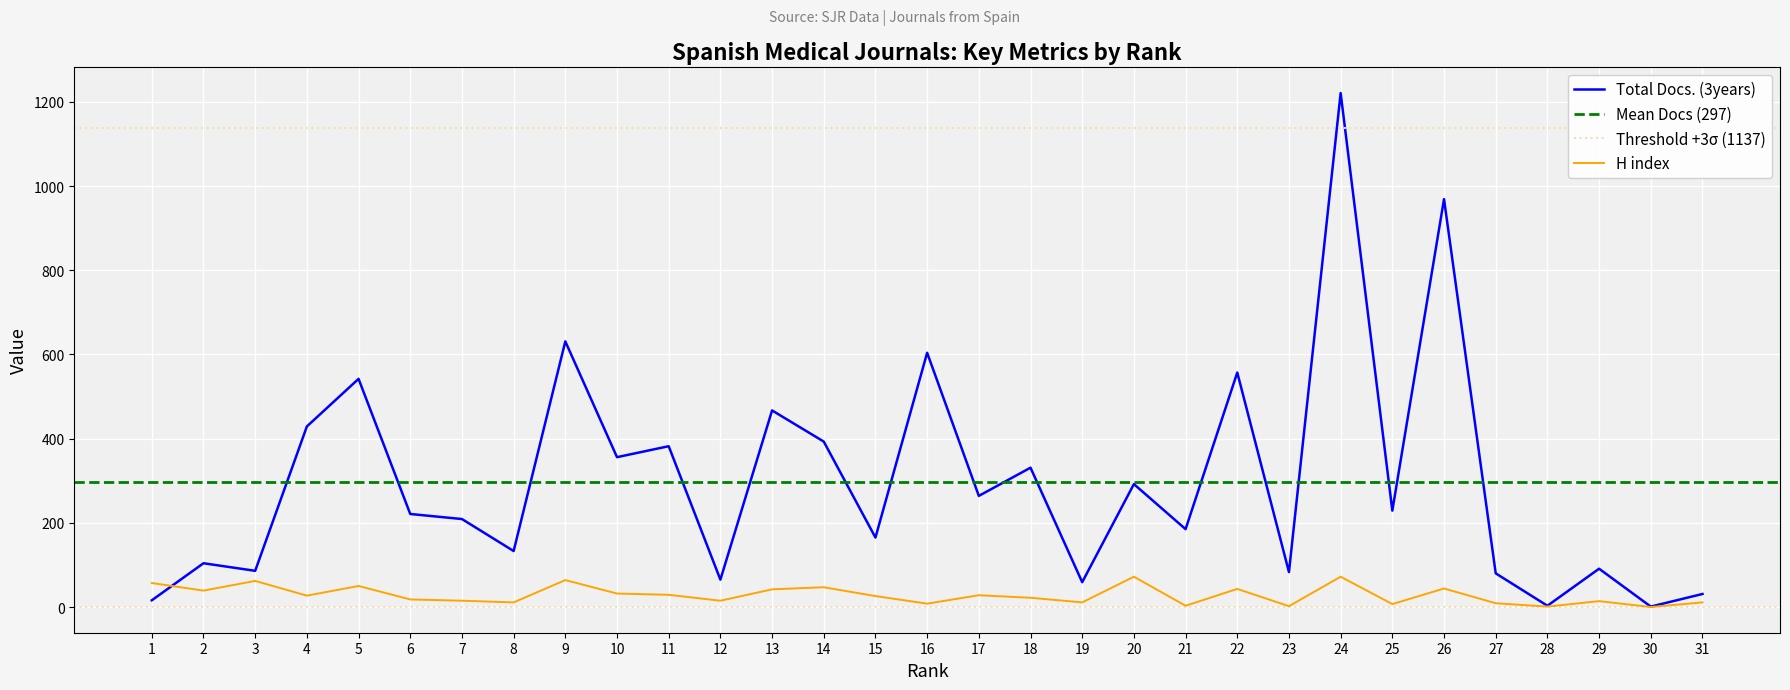

How many values in the H index series exceed 26?

15